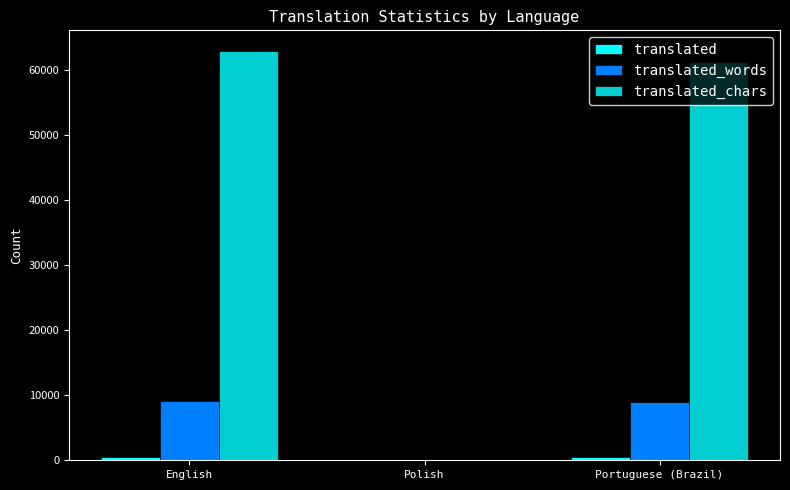

At which category does the chart reach its peak across all series?

English